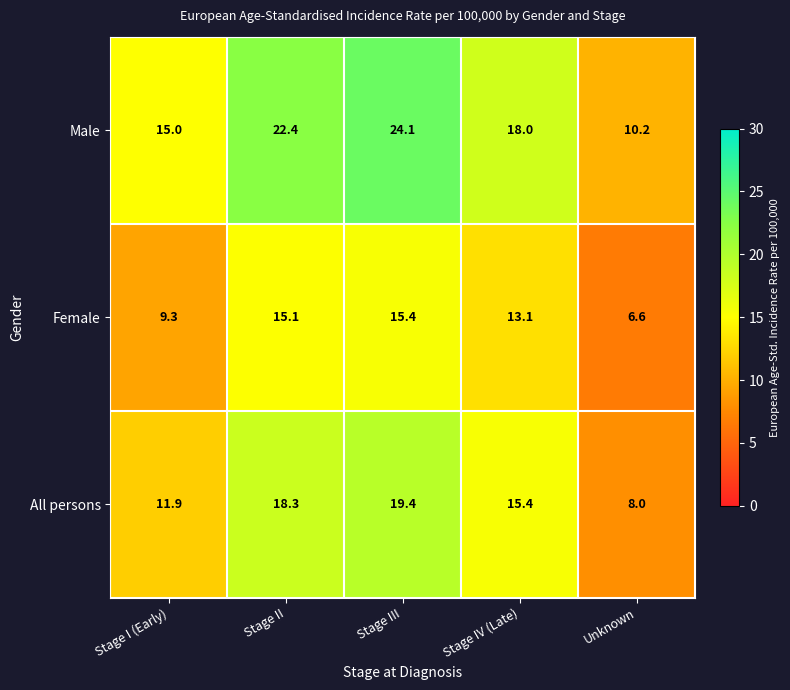

The Female series shows 1.9 at Stage I (Early). True or false?

False